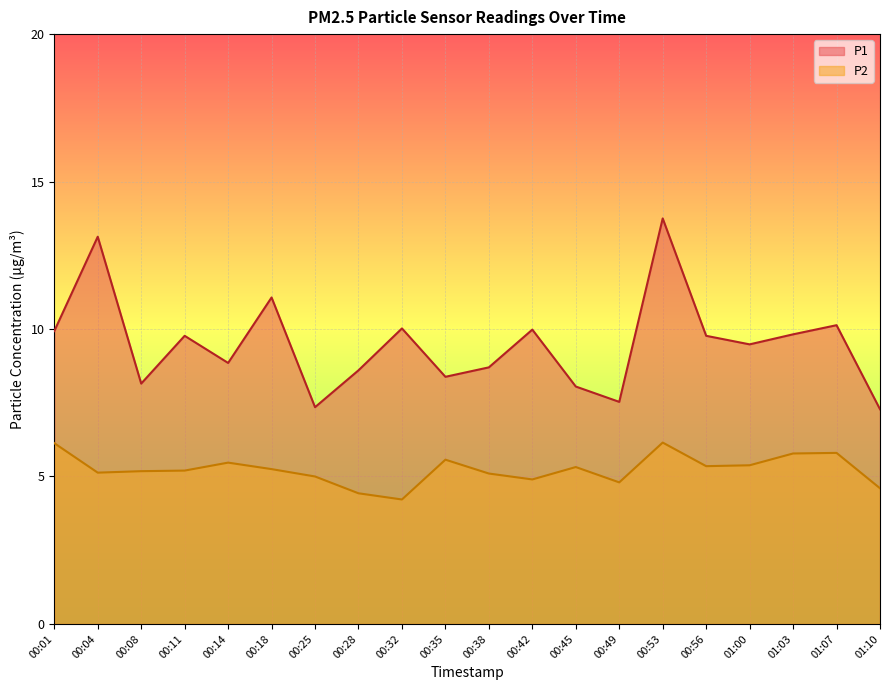

True or false: P1 and P2 cross at least once.

False